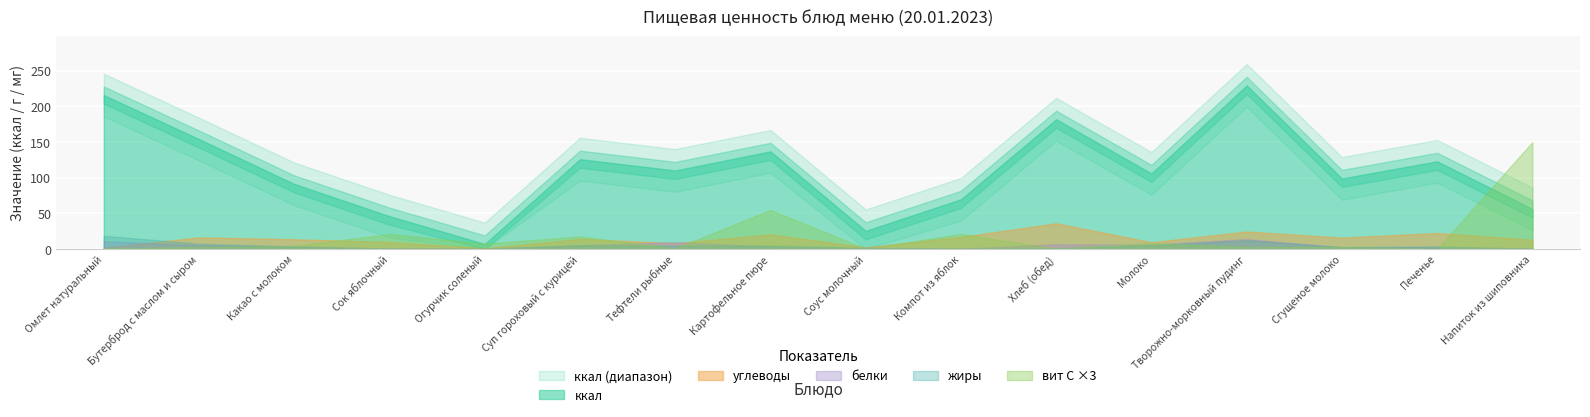

How many categories are shown in the chart?

16